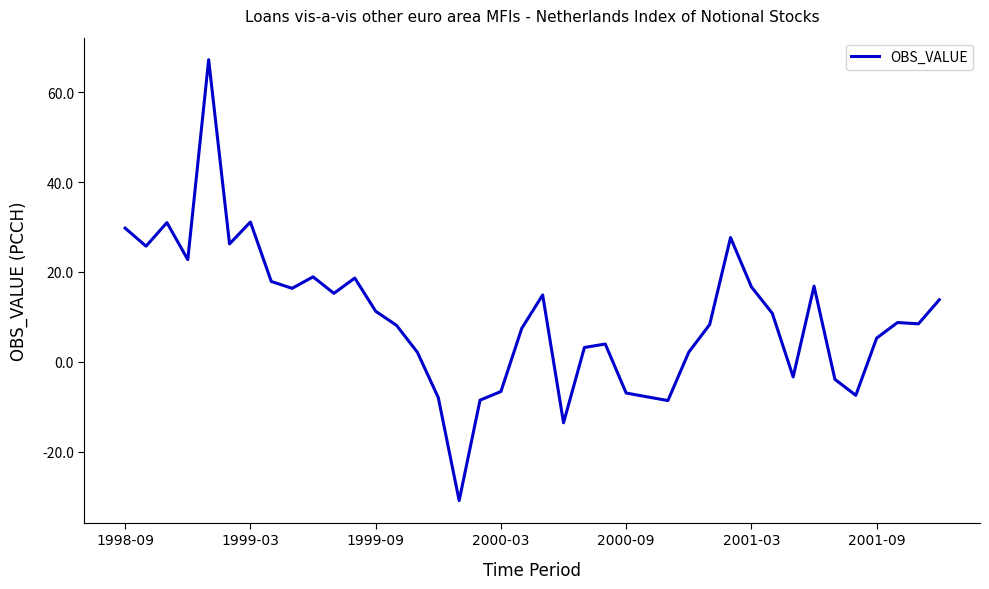

What is the difference between the maximum and minimum values?

98.1